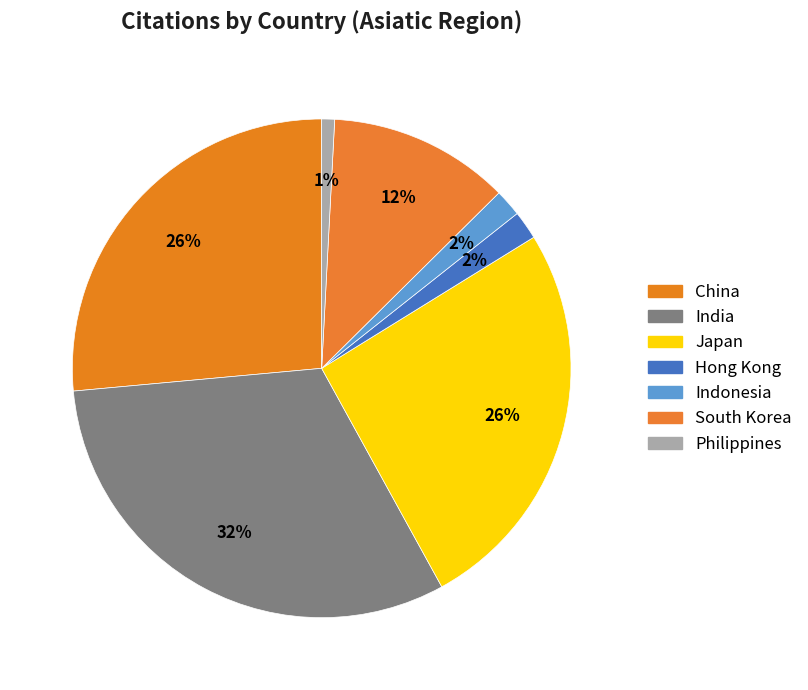

To the nearest percent, what is the combined percentage of Philippines and Indonesia?

3%